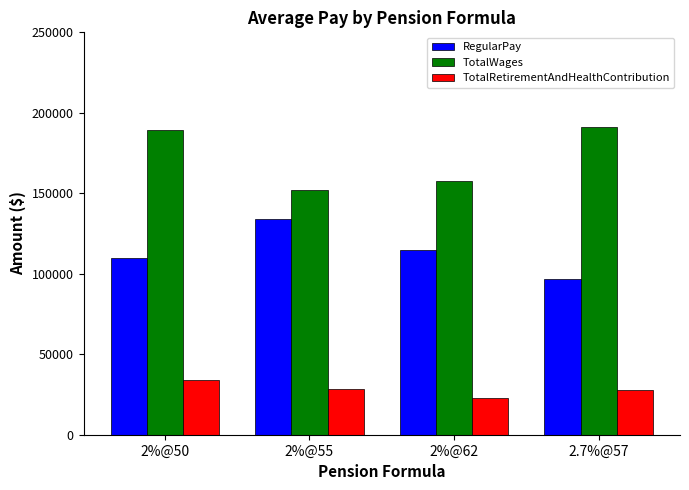

Is the value of RegularPay at 2.7%@57 greater than the value of TotalWages at 2%@55?

No